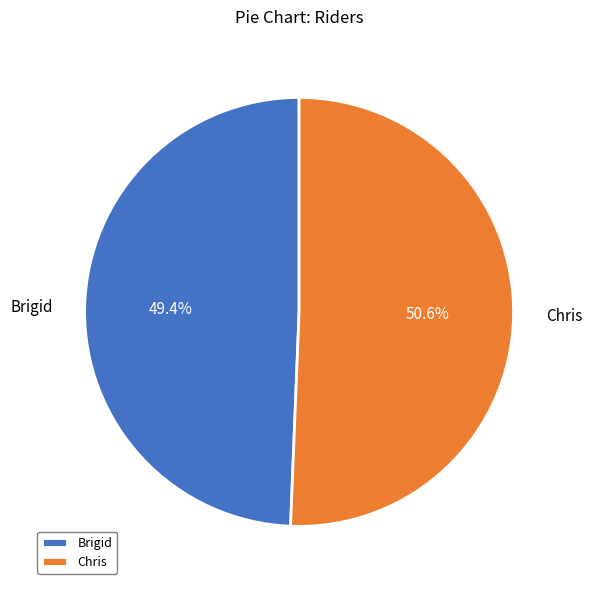

True or false: Brigid accounts for 49% of the total.

True